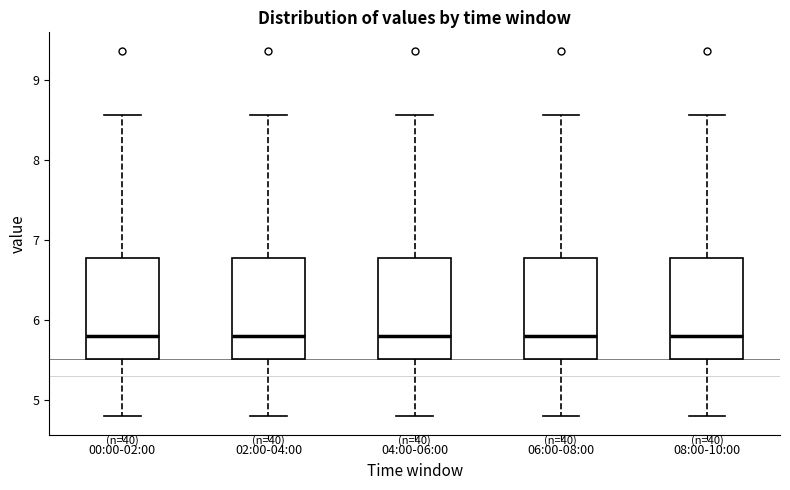

Reading left to right, read every box against the y-axis: the position of its median line, the range the box covers, and the ends of its whiskers. The values are not printed on the chart, so give them approximately, as read against the axis.

00:00-02:00: median 5.8, box 5.5 to 6.8, whiskers 4.8 to 8.6
02:00-04:00: median 5.8, box 5.5 to 6.8, whiskers 4.8 to 8.6
04:00-06:00: median 5.8, box 5.5 to 6.8, whiskers 4.8 to 8.6
06:00-08:00: median 5.8, box 5.5 to 6.8, whiskers 4.8 to 8.6
08:00-10:00: median 5.8, box 5.5 to 6.8, whiskers 4.8 to 8.6